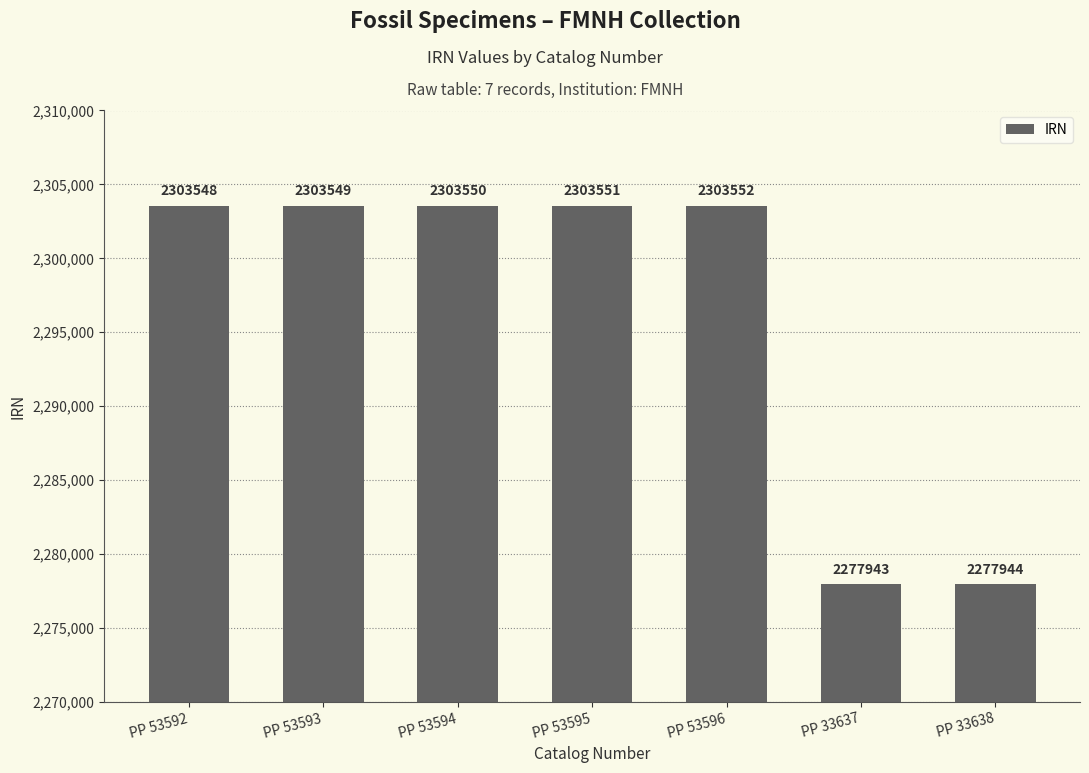

How many data points are less than 2303549?

3